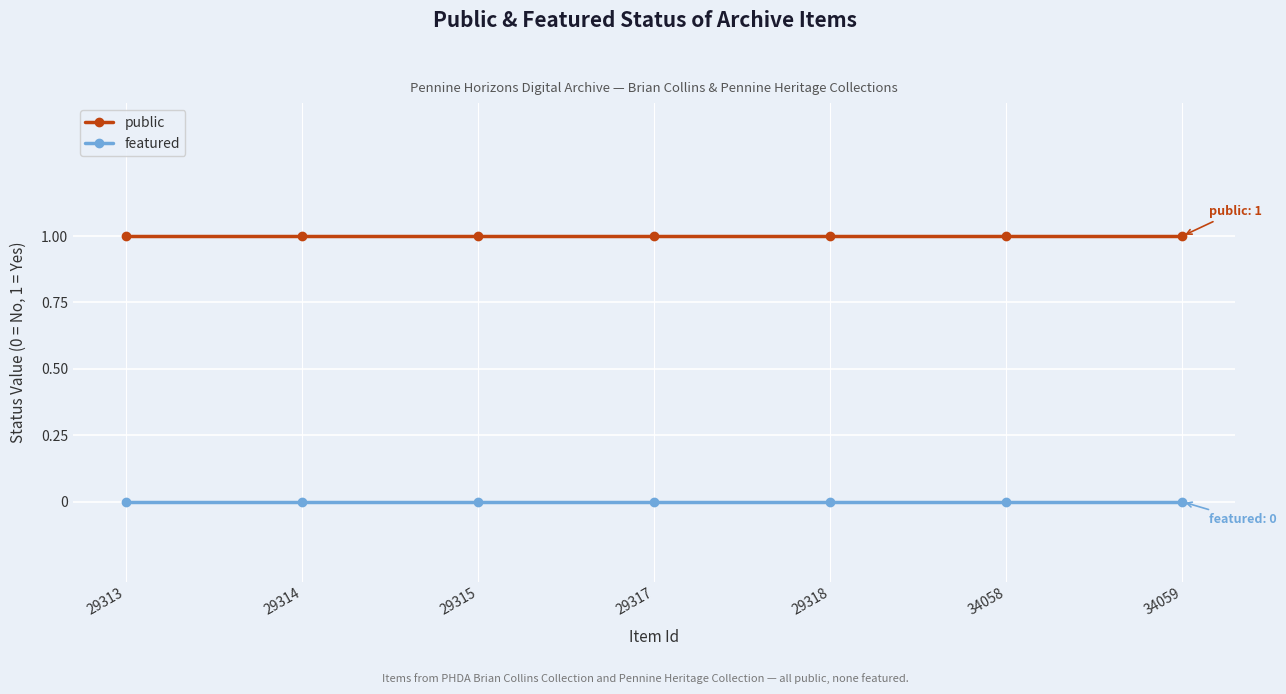

Rank the series by their maximum value, from lowest to highest.

featured, public